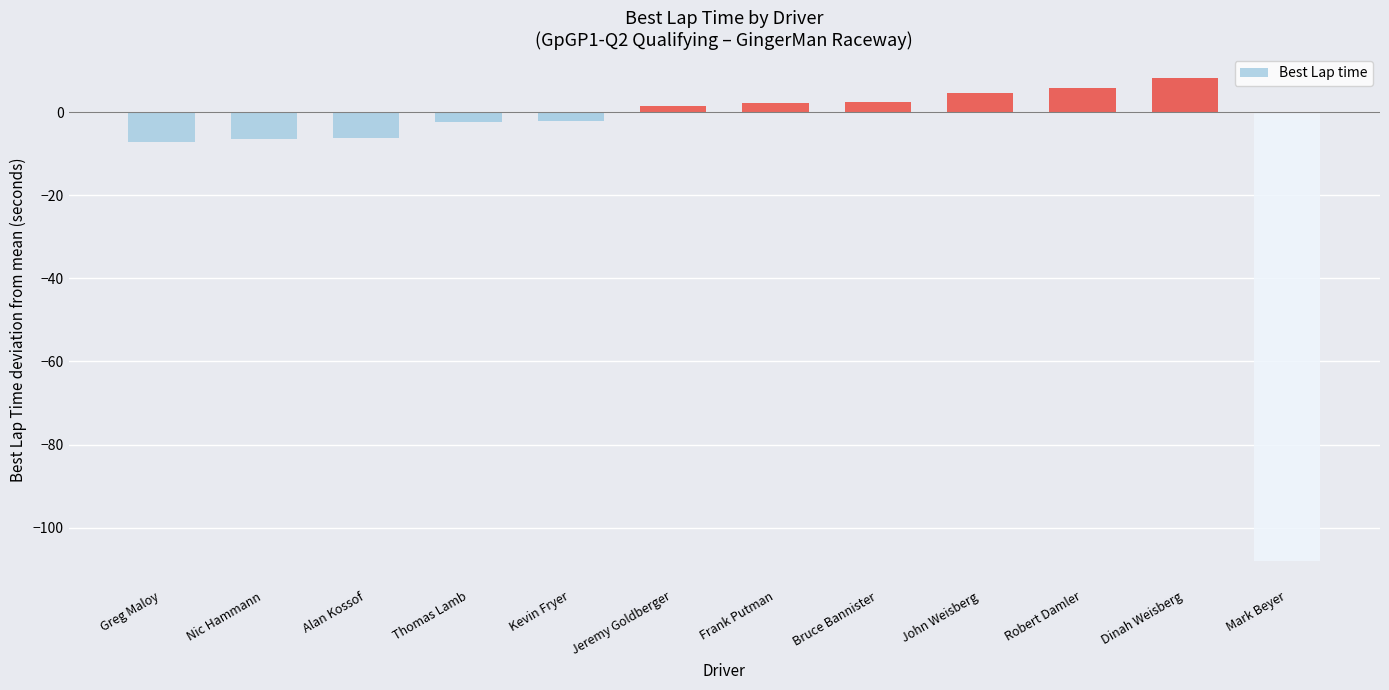

Approximately how many times larger is the value at John Weisberg compared to Frank Putman?

2.1